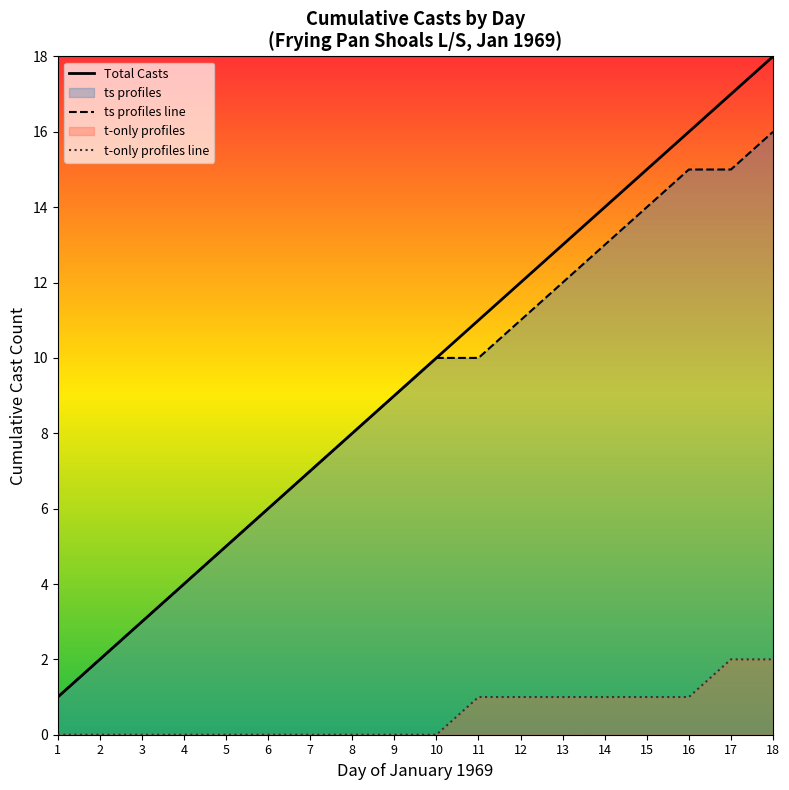

Reading right to left, transcribe all the data shown in this chart.

Total Casts: 18=18	17=17	16=16	15=15	14=14	13=13	12=12	11=11	10=10	9=9	8=8	7=7	6=6	5=5	4=4	3=3	2=2	1=1
ts profiles line: 18=16	17=15	16=15	15=14	14=13	13=12	12=11	11=10	10=10	9=9	8=8	7=7	6=6	5=5	4=4	3=3	2=2	1=1
t-only profiles line: 18=2	17=2	16=1	15=1	14=1	13=1	12=1	11=1	10=0	9=0	8=0	7=0	6=0	5=0	4=0	3=0	2=0	1=0